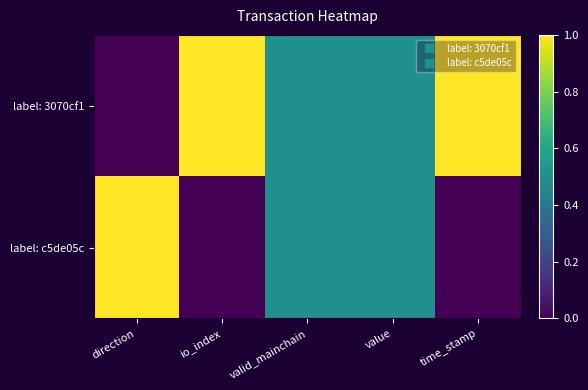

At which category does the chart reach its minimum across all series?

direction